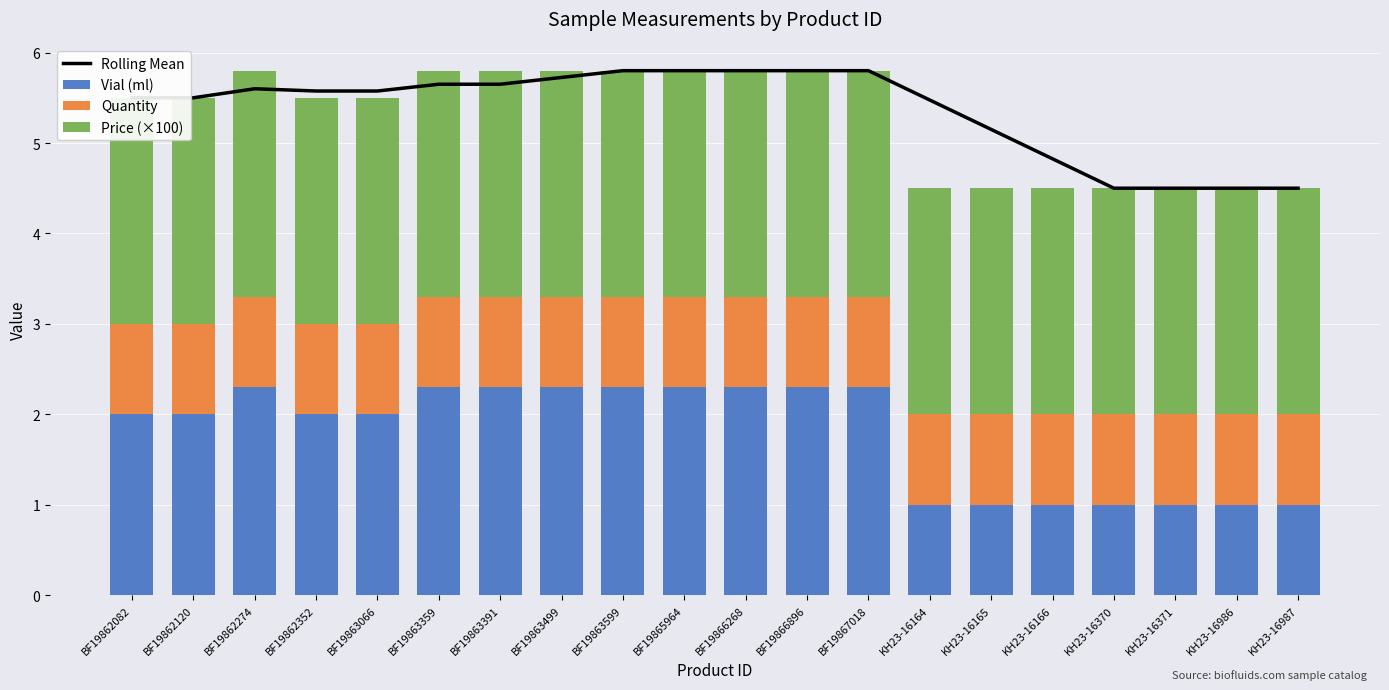

At how many categories does at least one series exceed 4?

20